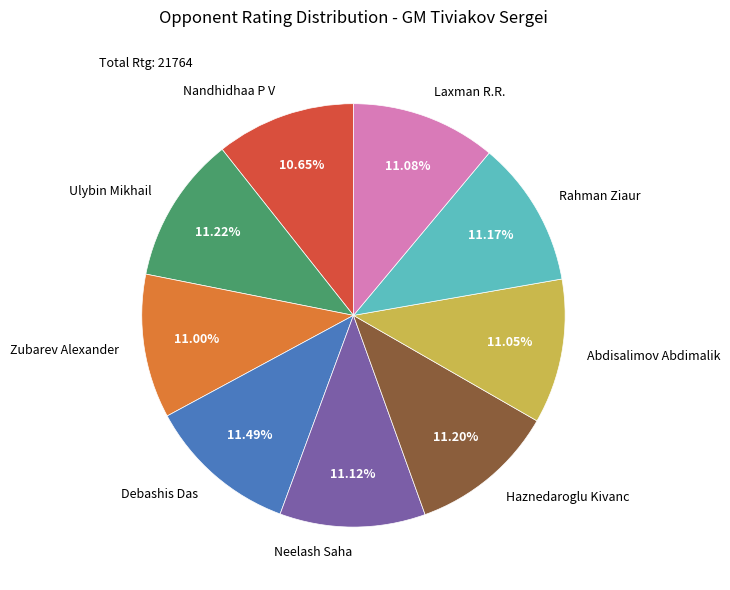

To the nearest percent, what is the combined percentage of Rahman Ziaur and Ulybin Mikhail?

22%